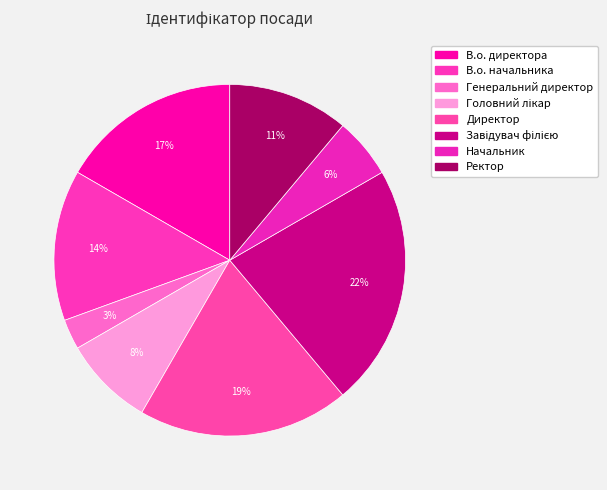

What percentage is NOT represented by В.о. начальника?

86.1%